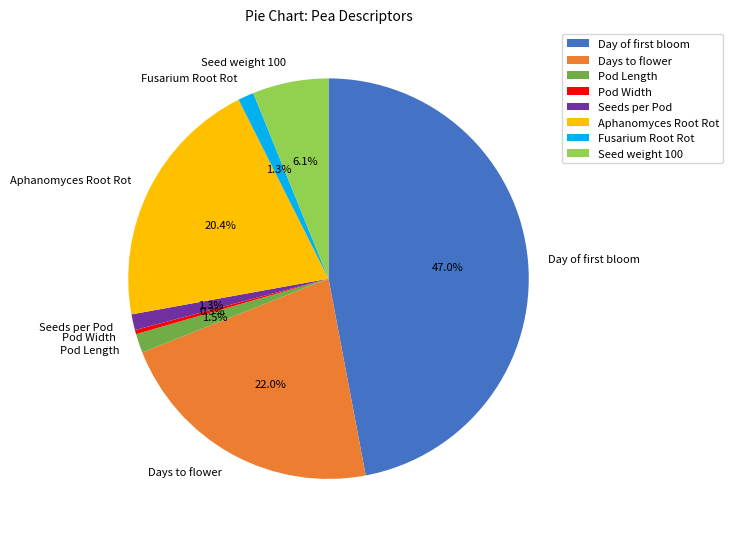

Does Seed weight 100 account for over 50% of the chart?

No